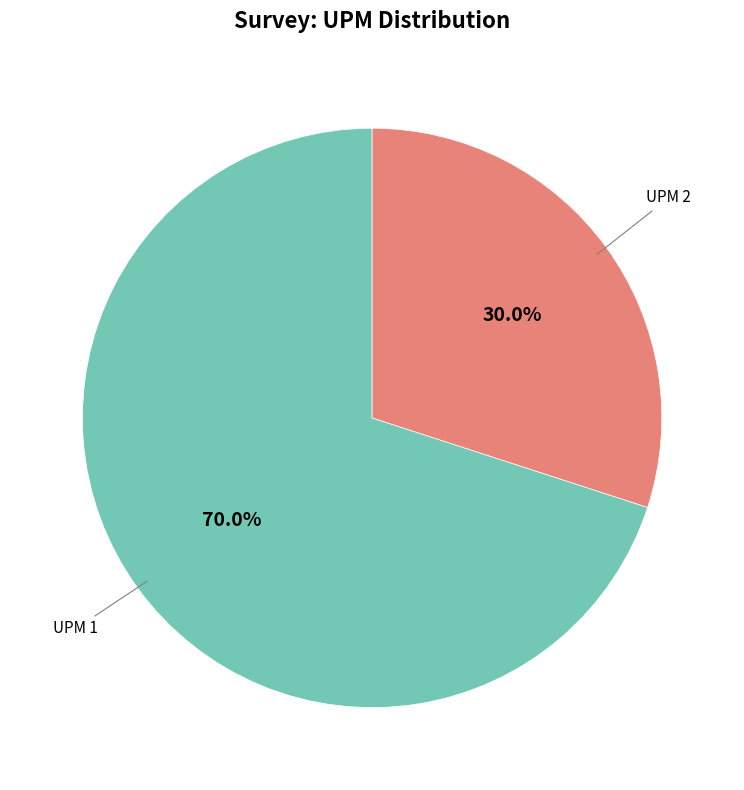

To the nearest percent, what is the average slice percentage?

50%